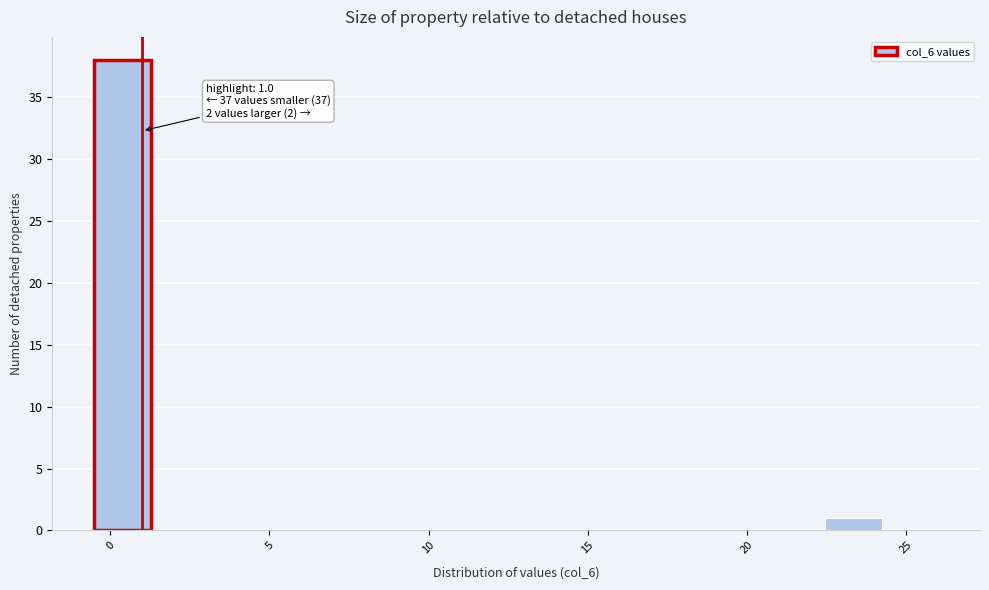

Read against the x-axis, roughly where is the centre of the tallest bar?

0.5